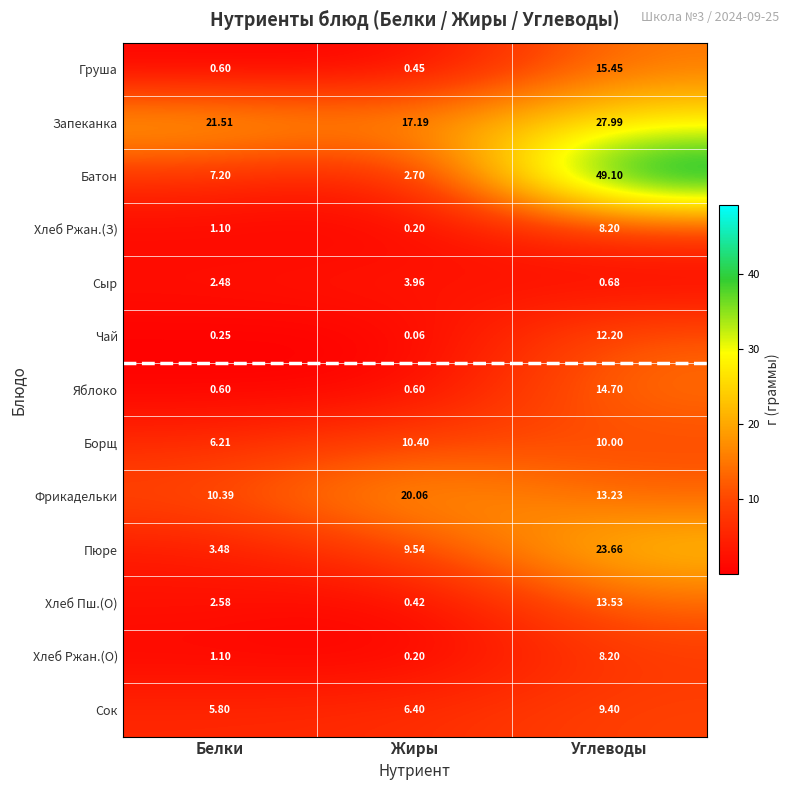

At which label is Сыр closest to 2?

Белки